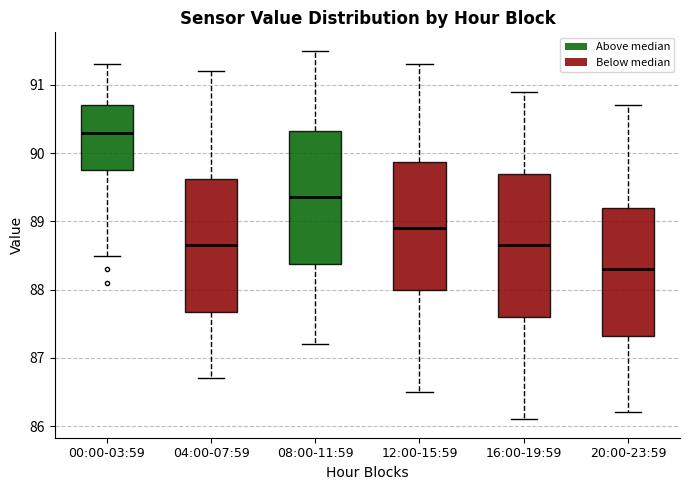

Reading left to right, transcribe this box plot: for each box, give where its median line is, the range the box spans, and where its two whiskers end, as read against the y-axis. The values are not printed on the chart, so give them approximately, as read against the axis.

00:00-03:59: median 90.3, box 89.8 to 90.7, whiskers 88.5 to 91.3
04:00-07:59: median 88.7, box 87.7 to 89.6, whiskers 86.7 to 91.2
08:00-11:59: median 89.4, box 88.4 to 90.3, whiskers 87.2 to 91.5
12:00-15:59: median 88.9, box 88.0 to 89.9, whiskers 86.5 to 91.3
16:00-19:59: median 88.7, box 87.6 to 89.7, whiskers 86.1 to 90.9
20:00-23:59: median 88.3, box 87.3 to 89.2, whiskers 86.2 to 90.7